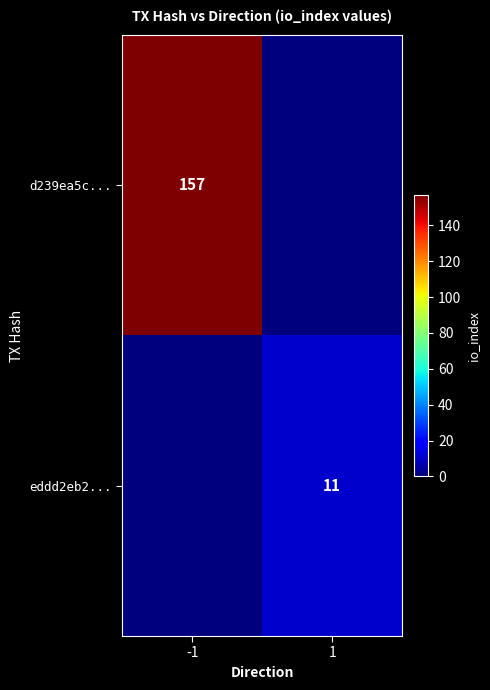

The d239ea5c... series shows 279 at -1. True or false?

False